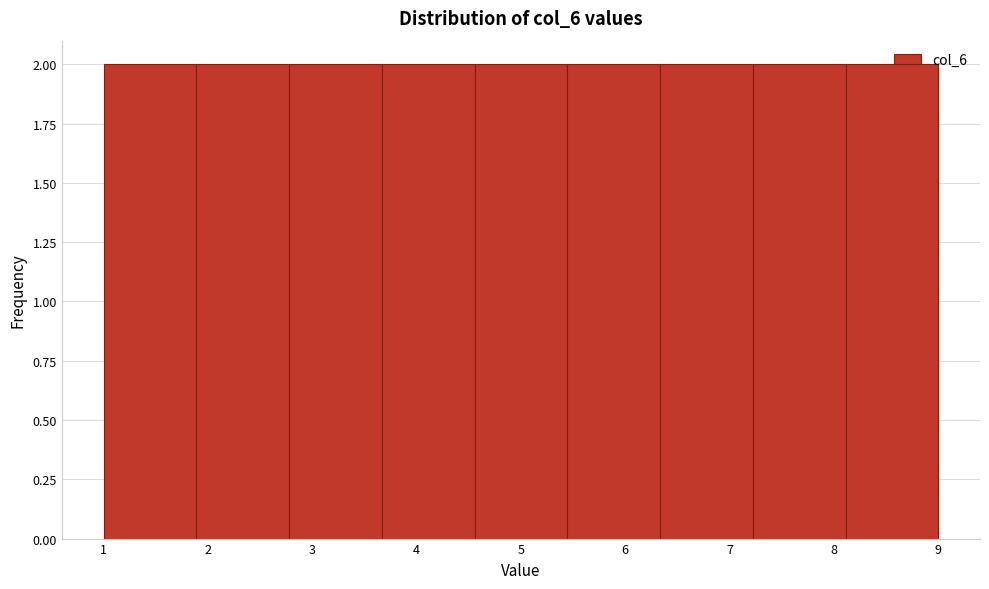

What is the height of the bar covering 1.9 to 2.8 on the x-axis? Neither the bar edges nor the heights are printed on the chart, so give them approximately, as read against the axes.

2